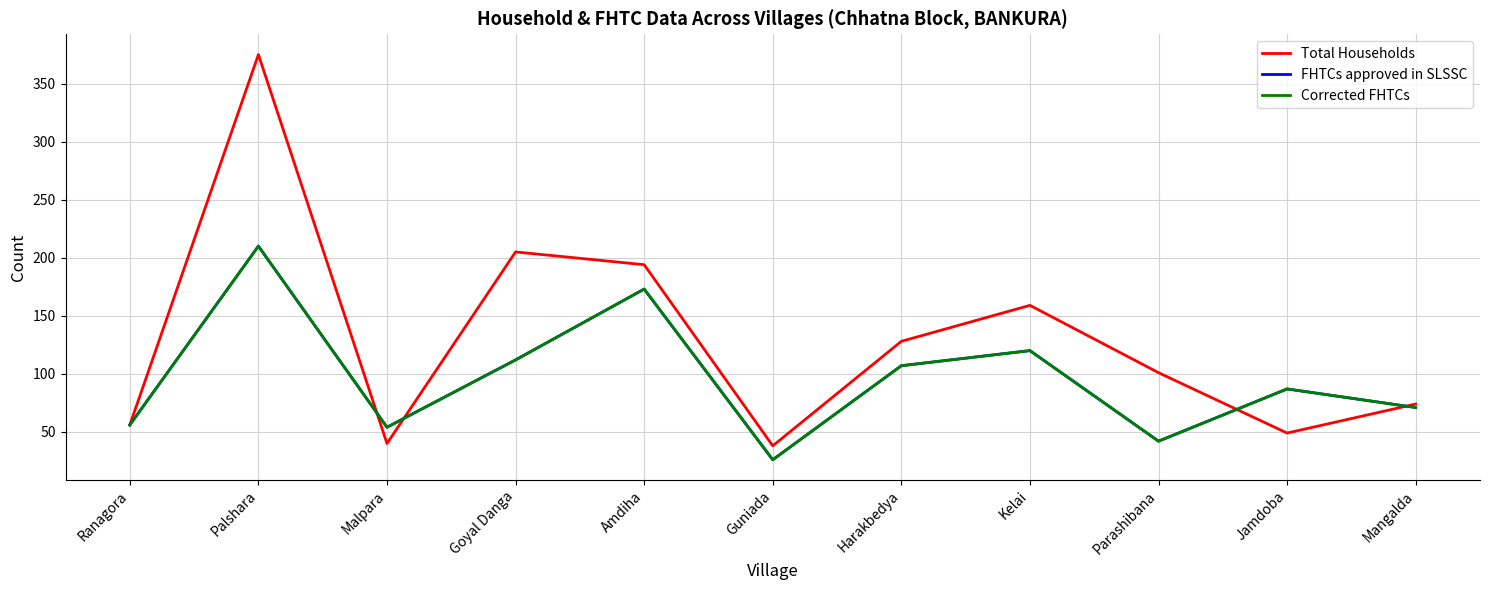

What is the difference between the Corrected FHTCs values at Ranagora and Malpara?

2